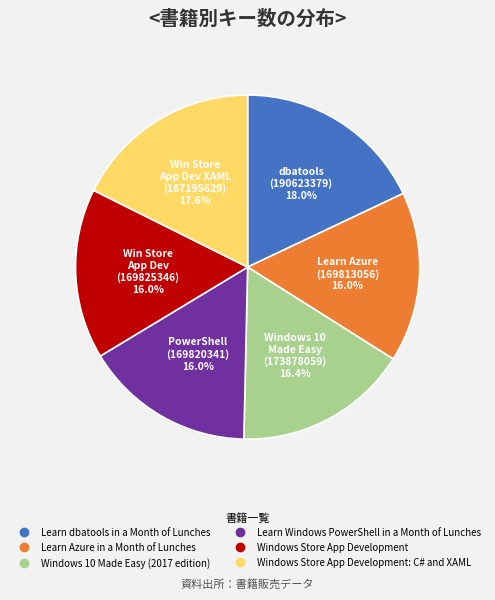

Does any single category account for the majority?

No